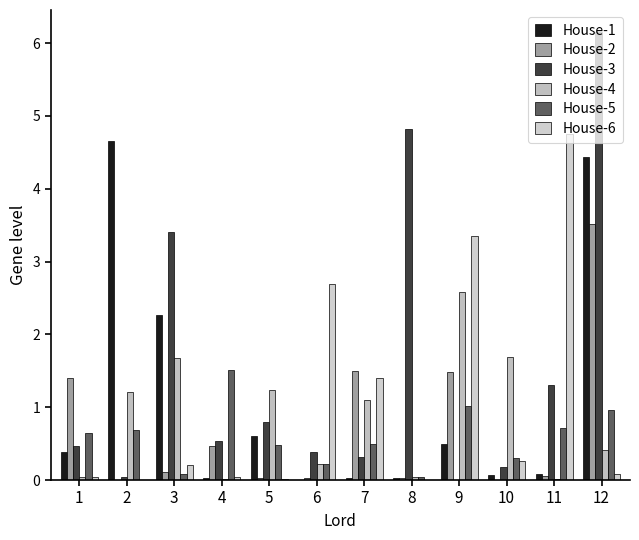

Reading left to right, extract all data points from this chart.

House-1: 1=0.4	2=4.7	3=2.3	4=0.0	5=0.6	6=0.0	7=0.0	8=0.0	9=0.5	10=0.1	11=0.1	12=4.4
House-2: 1=1.4	2=0.0	3=0.1	4=0.5	5=0.0	6=0.0	7=1.5	8=0.0	9=1.5	10=0.0	11=0.0	12=3.5
House-3: 1=0.5	2=0.0	3=3.4	4=0.5	5=0.8	6=0.4	7=0.3	8=4.8	9=0.0	10=0.2	11=1.3	12=6.1
House-4: 1=0.0	2=1.2	3=1.7	4=0.0	5=1.2	6=0.2	7=1.1	8=0.0	9=2.6	10=1.7	11=0.0	12=0.4
House-5: 1=0.6	2=0.7	3=0.1	4=1.5	5=0.5	6=0.2	7=0.5	8=0.0	9=1.0	10=0.3	11=0.7	12=1.0
House-6: 1=0.0	2=0.0	3=0.2	4=0.0	5=0.0	6=2.7	7=1.4	8=0.0	9=3.3	10=0.3	11=4.7	12=0.1